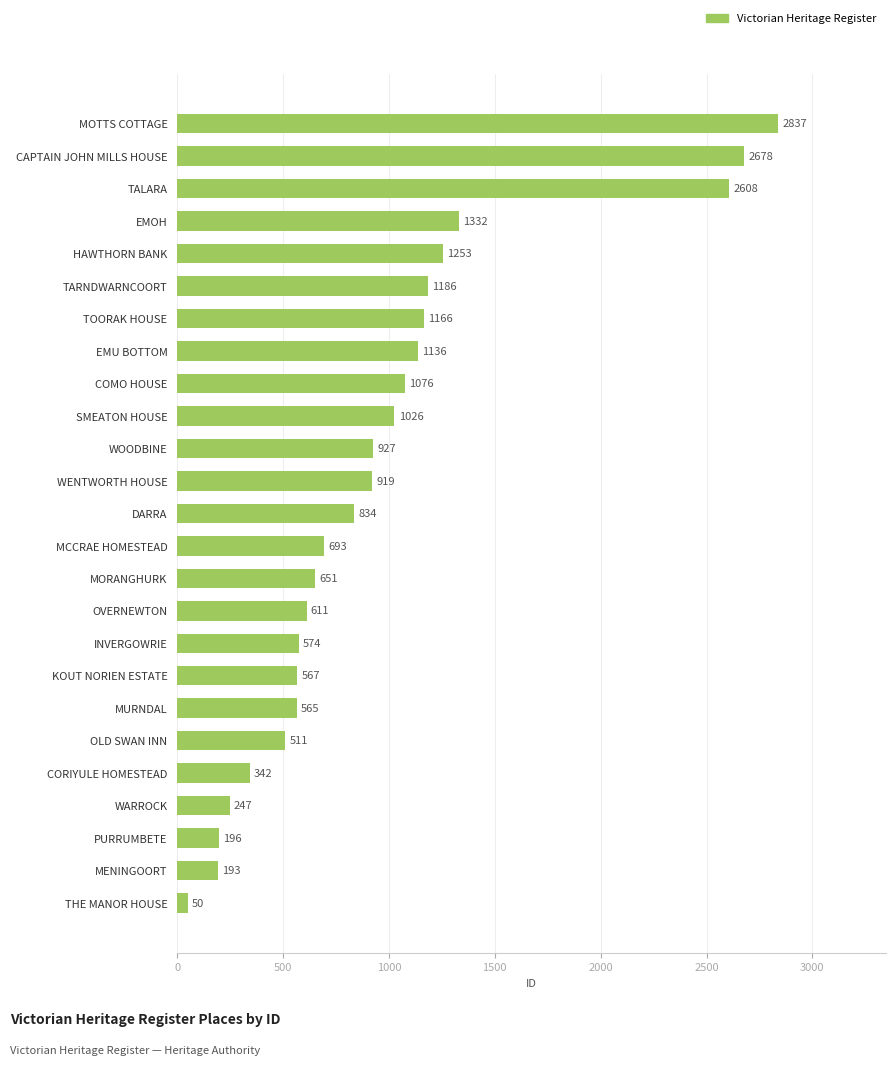

List the labels in order of value, smallest first.

THE MANOR HOUSE, MENINGOORT, PURRUMBETE, WARROCK, CORIYULE HOMESTEAD, OLD SWAN INN, MURNDAL, KOUT NORIEN ESTATE, INVERGOWRIE, OVERNEWTON, MORANGHURK, MCCRAE HOMESTEAD, DARRA, WENTWORTH HOUSE, WOODBINE, SMEATON HOUSE, COMO HOUSE, EMU BOTTOM, TOORAK HOUSE, TARNDWARNCOORT, HAWTHORN BANK, EMOH, TALARA, CAPTAIN JOHN MILLS HOUSE, MOTTS COTTAGE